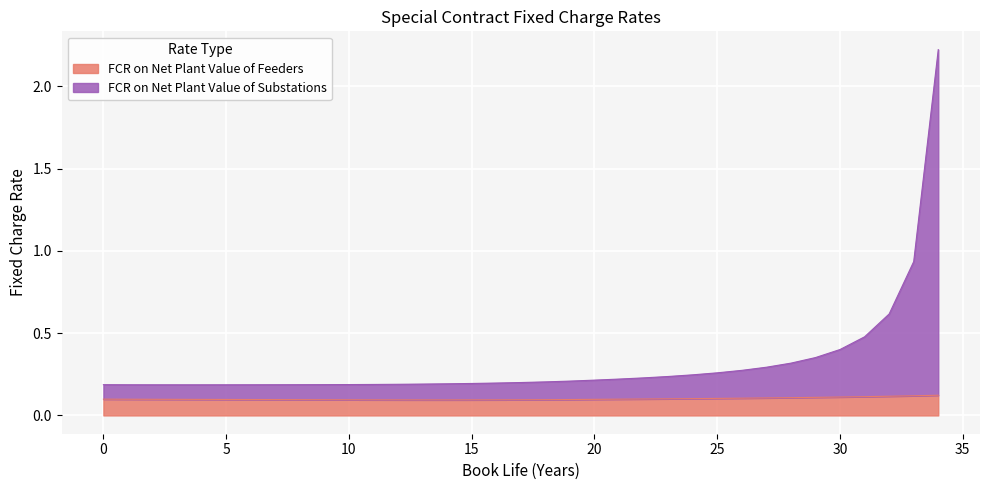

Rank the series by their maximum value, from highest to lowest.

FCR on Net Plant Value of Substations, FCR on Net Plant Value of Feeders